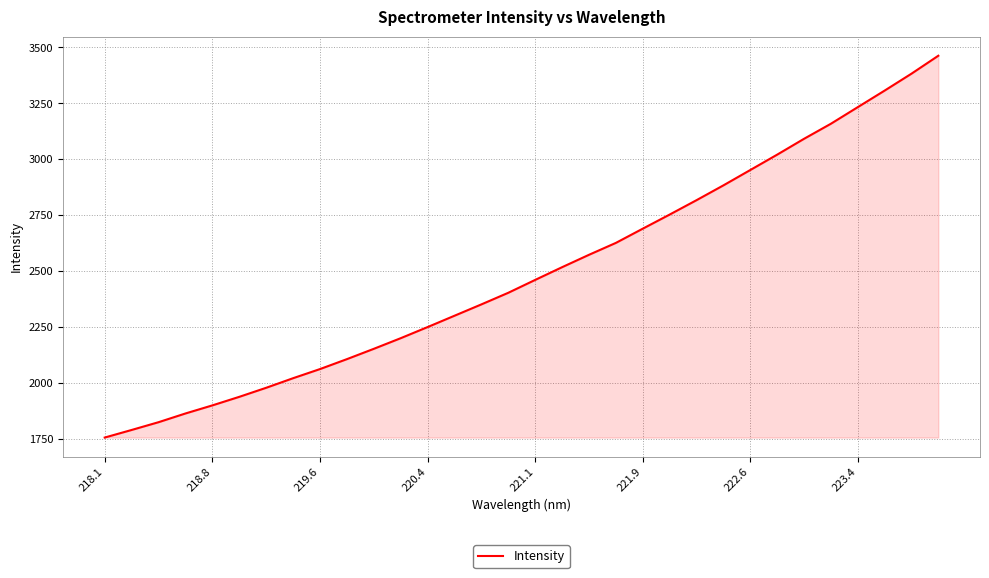

What is the difference between the maximum and minimum values?

1705.5